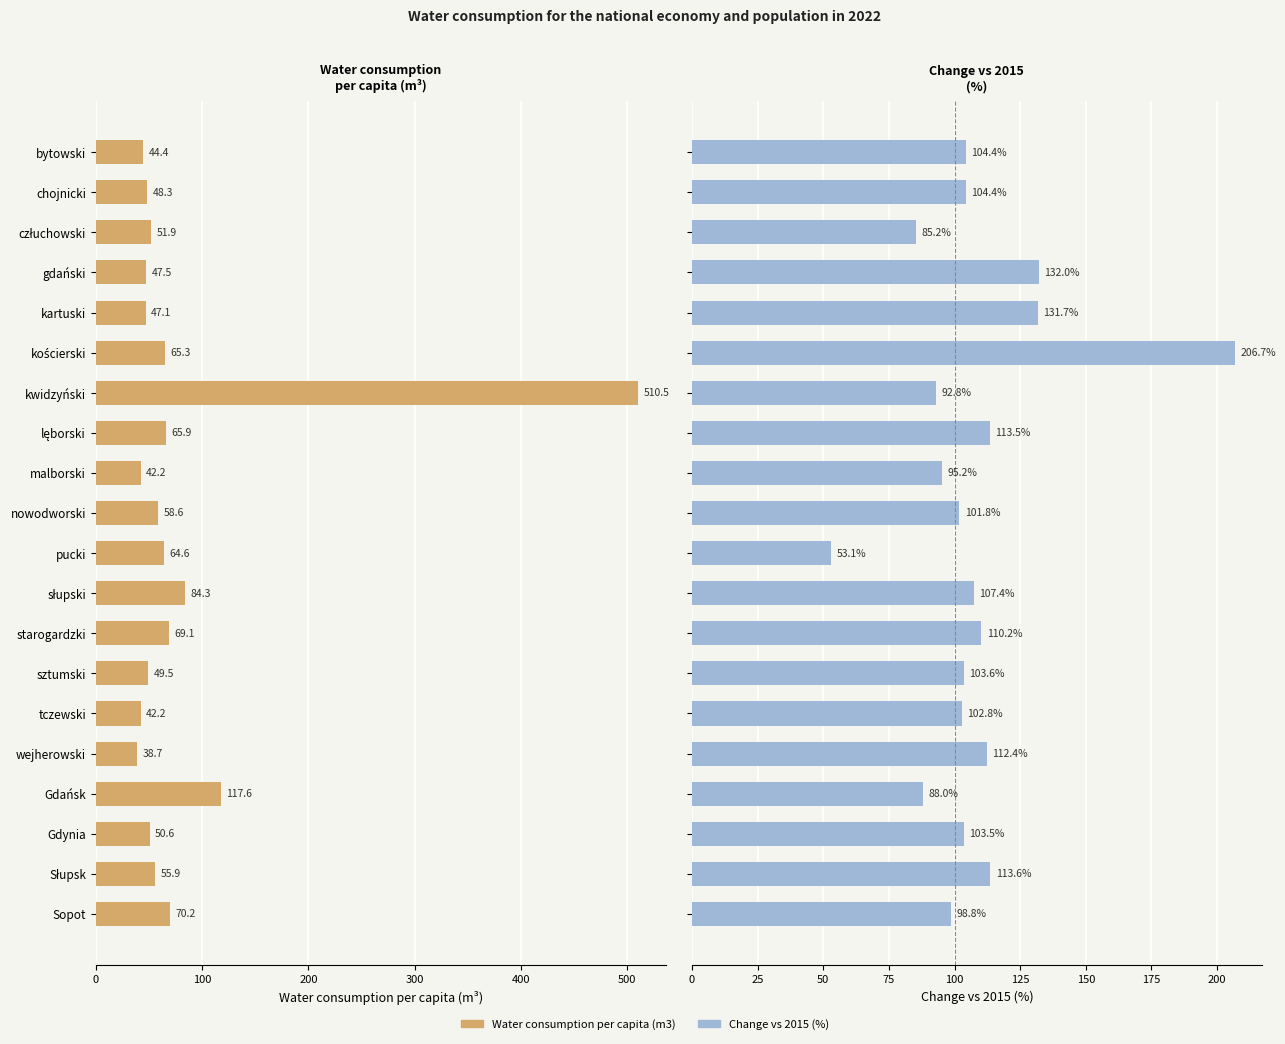

Are the bars grouped side by side (vs. stacked)?

Yes